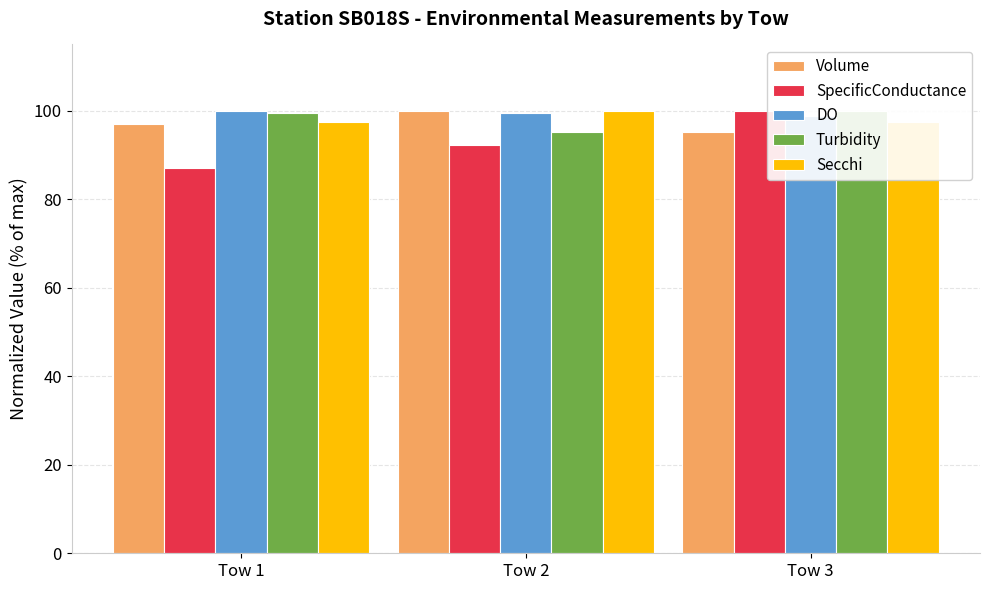

Are the bars horizontal?

No